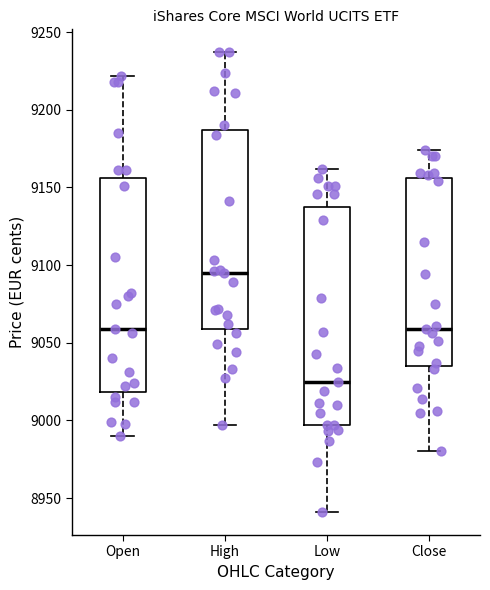

Reading left to right, read every box against the y-axis: the position of its median line, the range the box covers, and the ends of its whiskers. The values are not printed on the chart, so give them approximately, as read against the axis.

Open: median 9060, box 9020 to 9155, whiskers 8990 to 9220
High: median 9095, box 9060 to 9185, whiskers 8995 to 9235
Low: median 9025, box 8995 to 9140, whiskers 8940 to 9160
Close: median 9060, box 9035 to 9155, whiskers 8980 to 9175